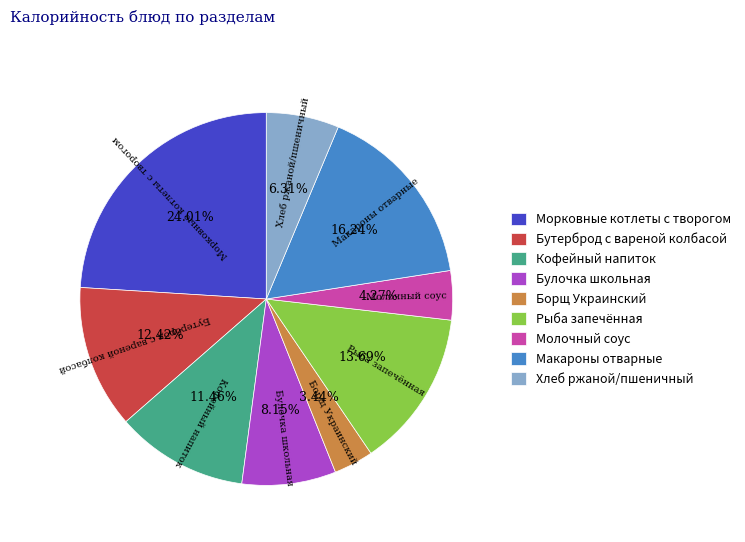

Rank the categories by value from lowest to highest.

Борщ Украинский, Молочный соус, Хлеб ржаной/пшеничный, Булочка школьная, Кофейный напиток, Бутерброд с вареной колбасой, Рыба запечённая, Макароны отварные, Морковные котлеты с творогом